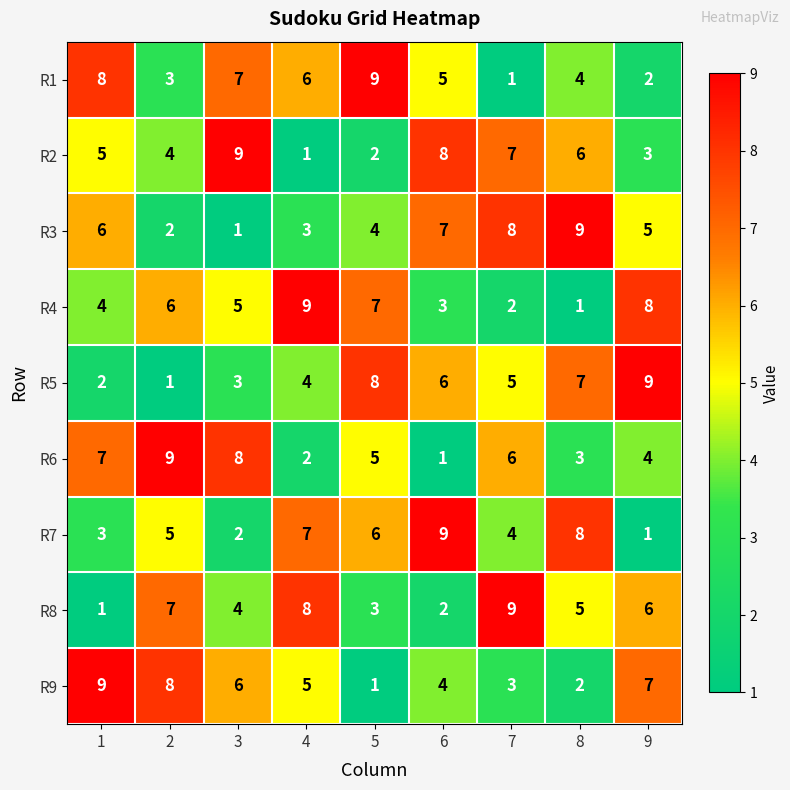

At how many categories does at least one series exceed 3?

9